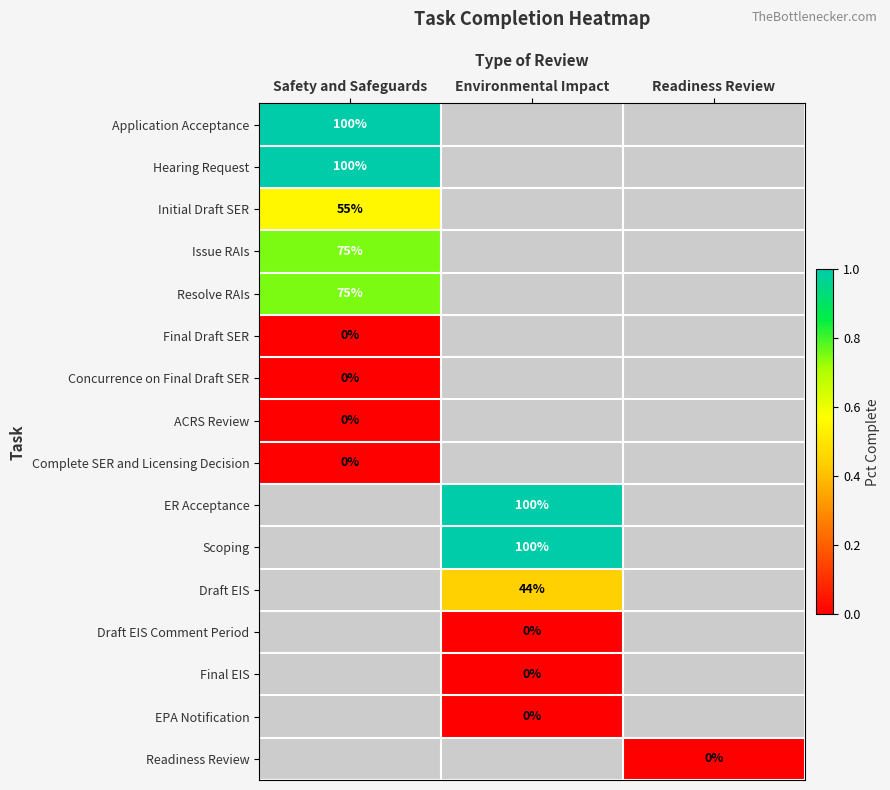

Is the value of Draft EIS Comment Period at Environmental Impact greater than the value of Application Acceptance at Safety and Safeguards?

No